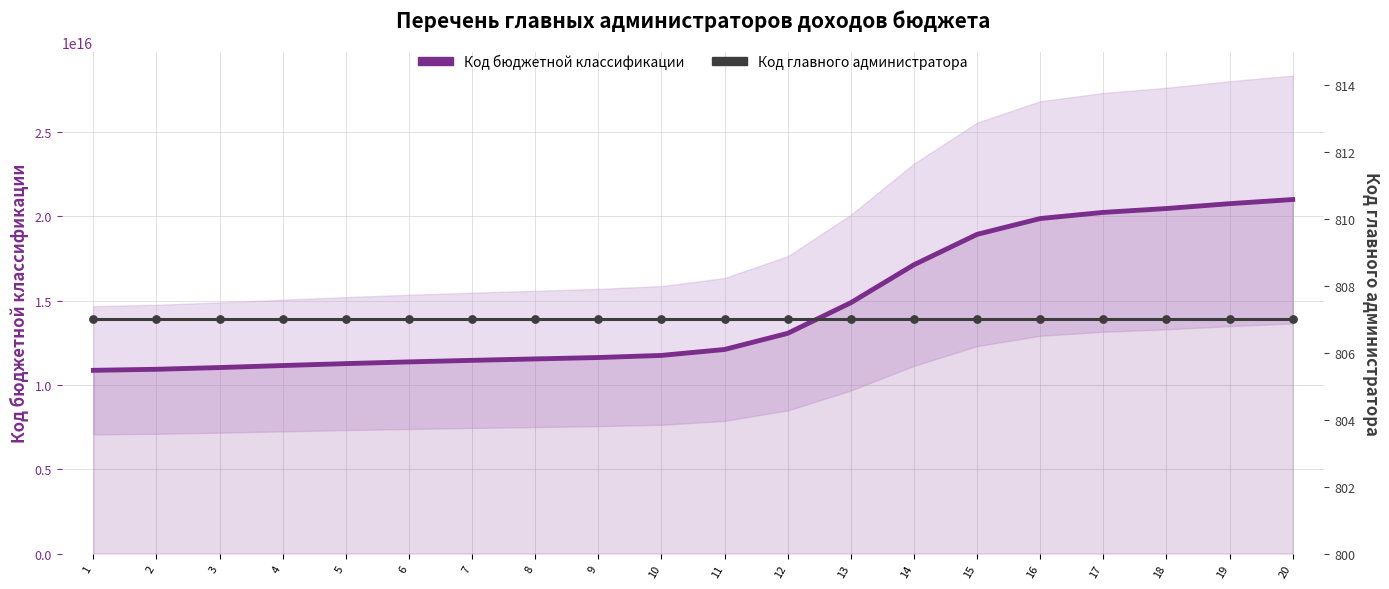

Is the value of Код бюджетной классификации at 10 greater than the value of Код главного администратора at 8?

Yes